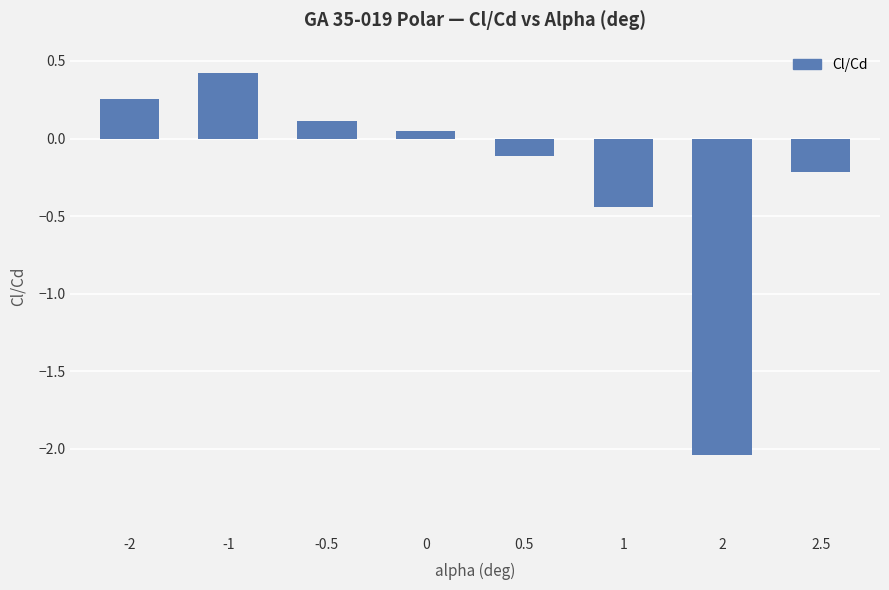

How many values are above zero?

4